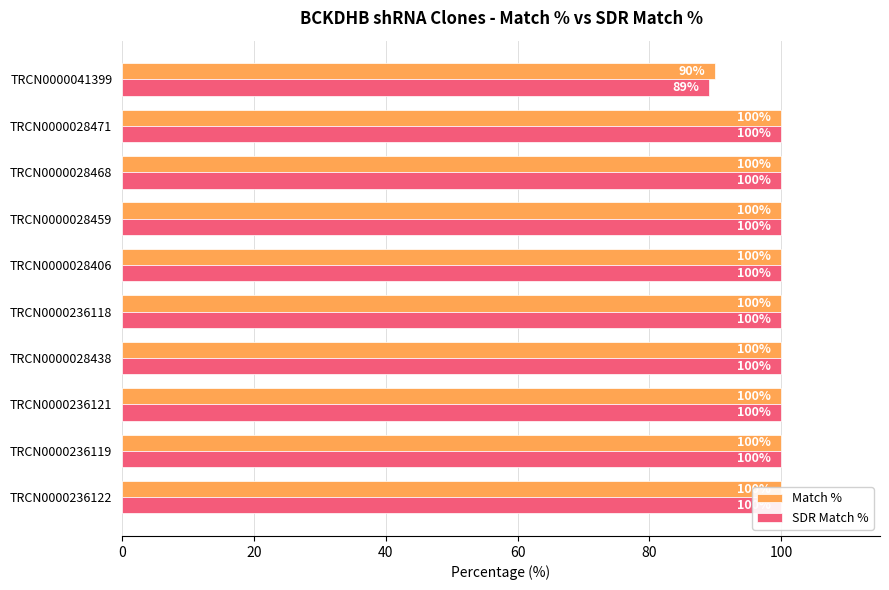

Which series has the widest spread of values?

SDR Match %